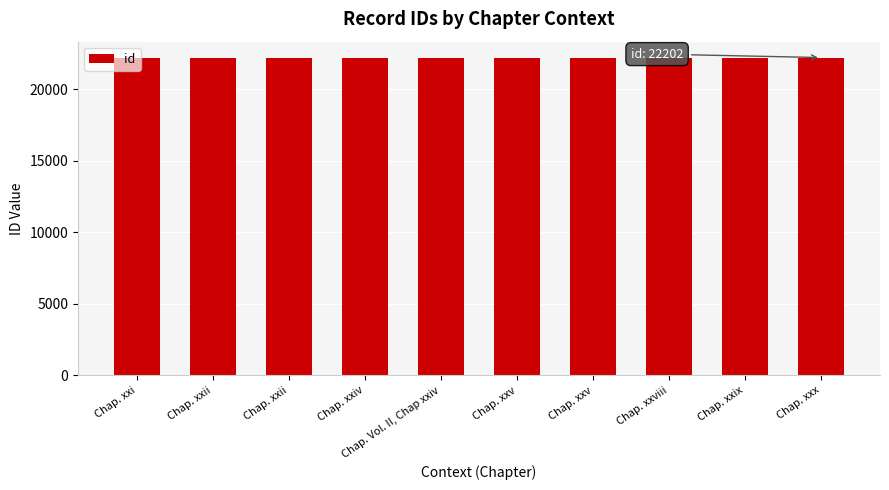

What is the average value?

22198